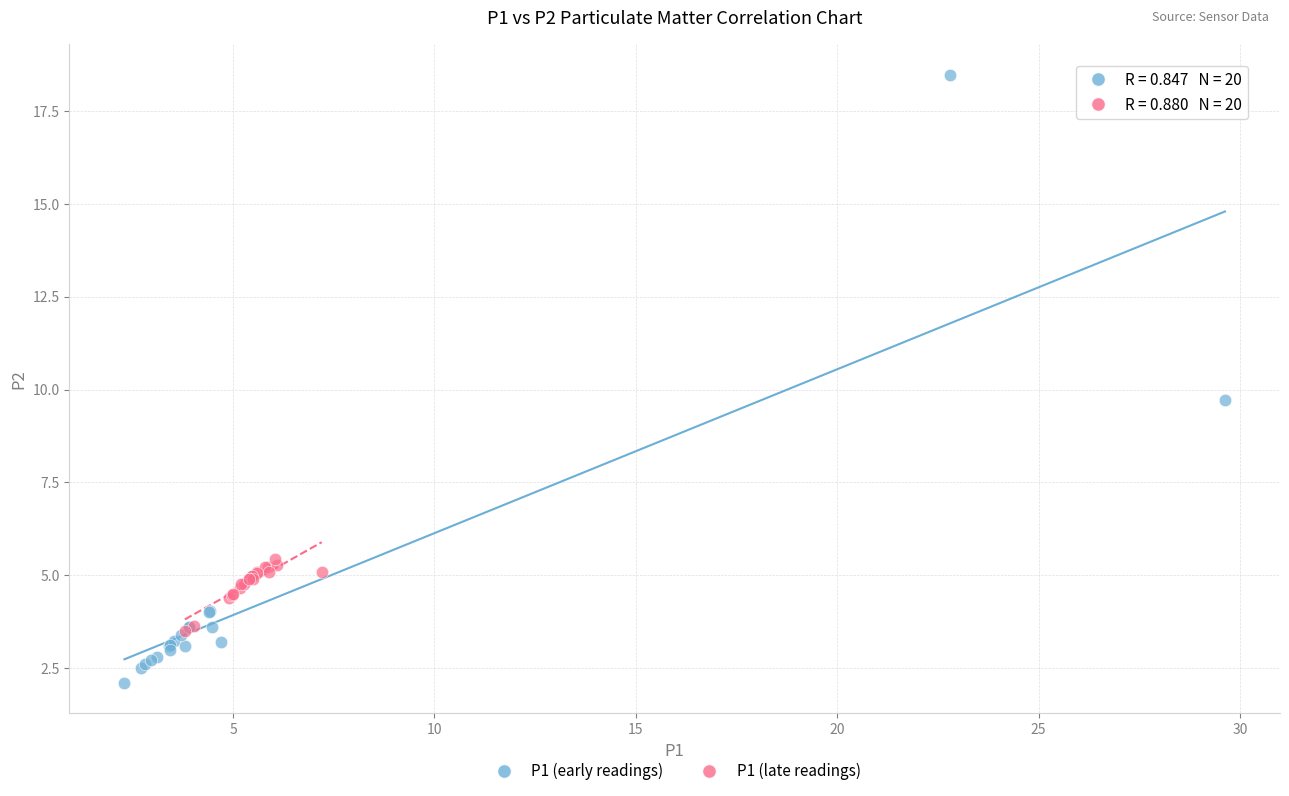

Which series reaches the minimum Y coordinate?

P1 (early readings)